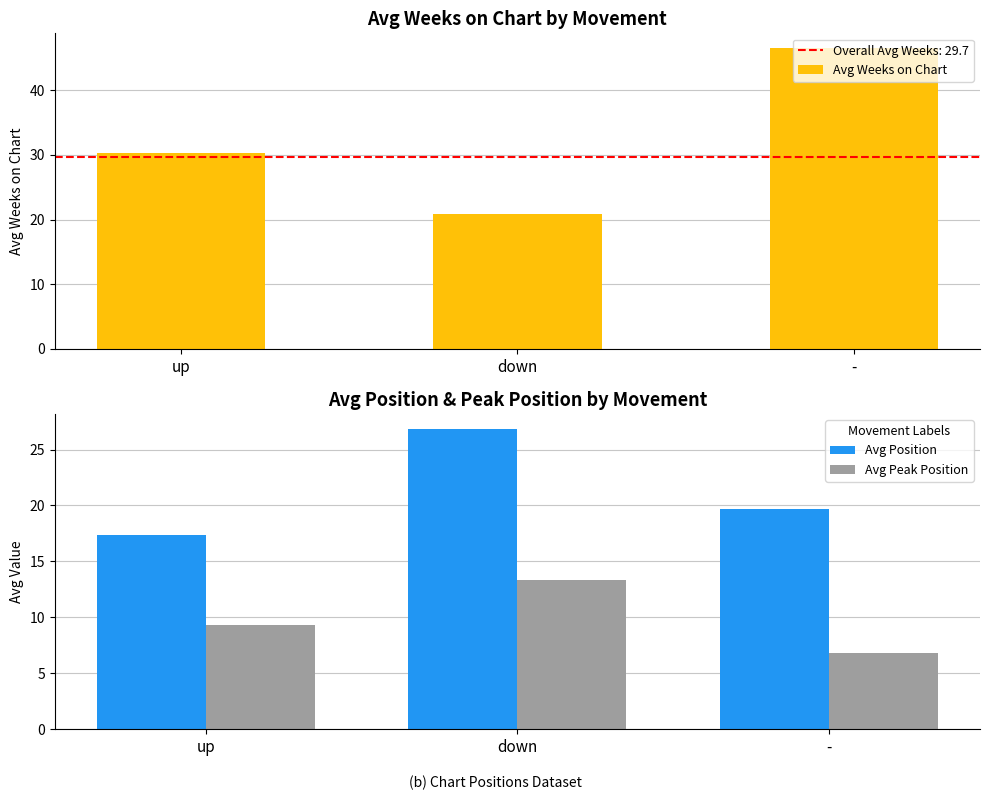

Rank the series by their average value, from highest to lowest.

Avg Weeks on Chart, Avg Position, Avg Peak Position